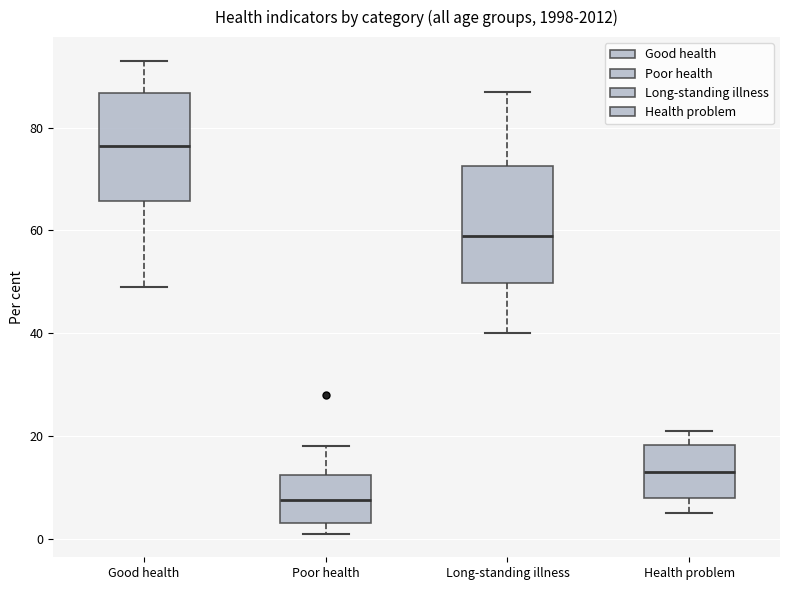

Reading left to right, transcribe this box plot: for each box, give where its median line is, the range the box spans, and where its two whiskers end, as read against the y-axis. The values are not printed on the chart, so give them approximately, as read against the axis.

Good health: median 76, box 66 to 86, whiskers 50 to 94
Poor health: median 8, box 4 to 12, whiskers 2 to 18
Long-standing illness: median 60, box 50 to 72, whiskers 40 to 88
Health problem: median 14, box 8 to 18, whiskers 6 to 22